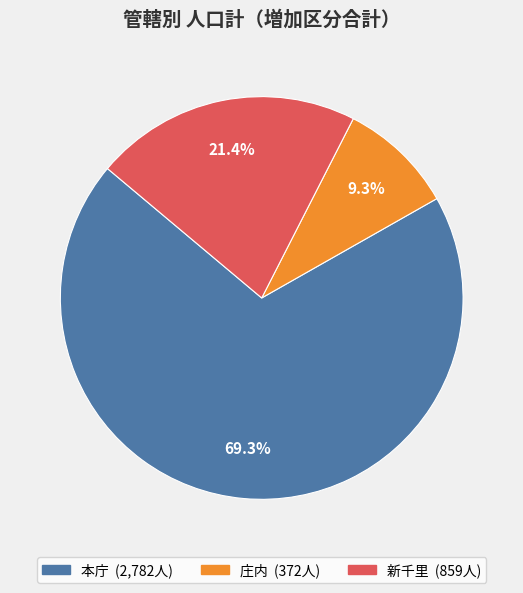

Rank the categories by value from lowest to highest.

庄内, 新千里, 本庁